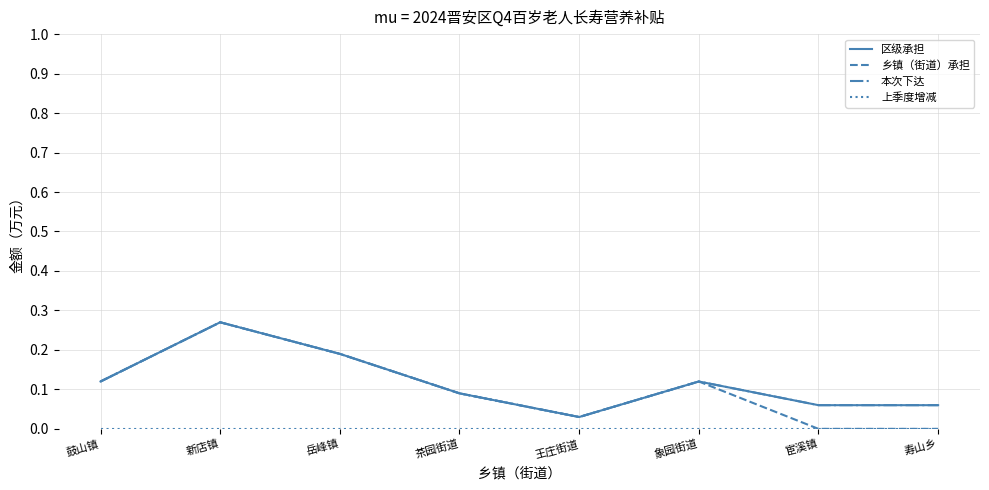

List the labels in order of 乡镇（街道）承担 value, smallest first.

宦溪镇, 寿山乡, 王庄街道, 茶园街道, 鼓山镇, 象园街道, 岳峰镇, 新店镇